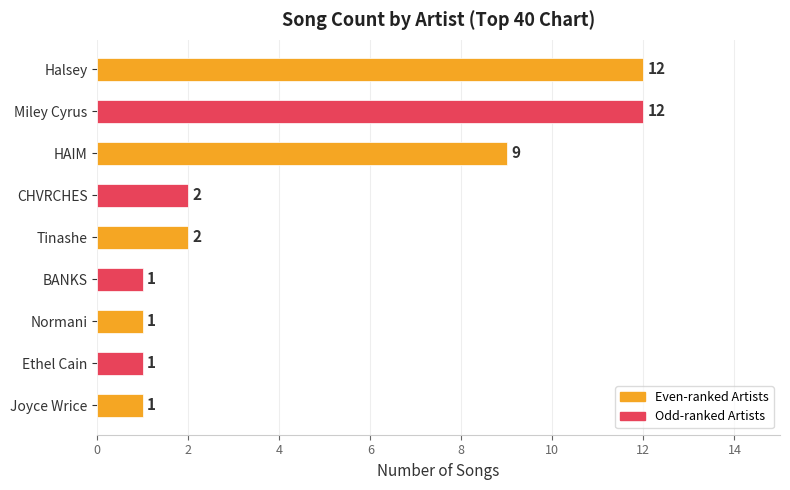

What is the greatest value displayed?

12